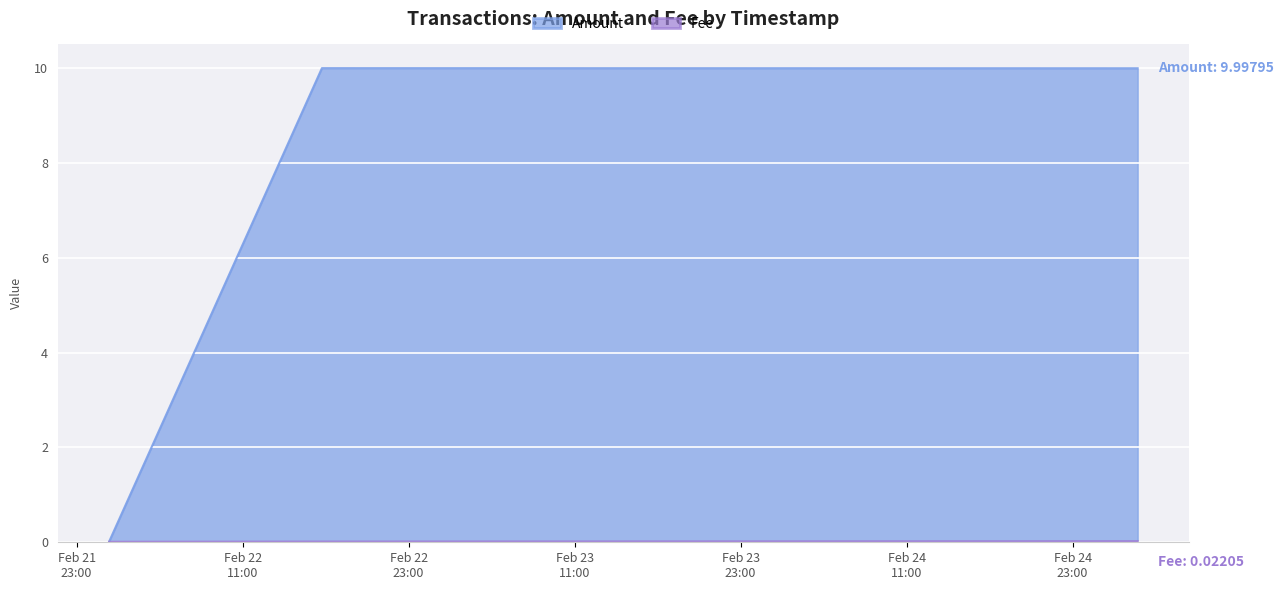

What is the average value of the Amount series?

6.7